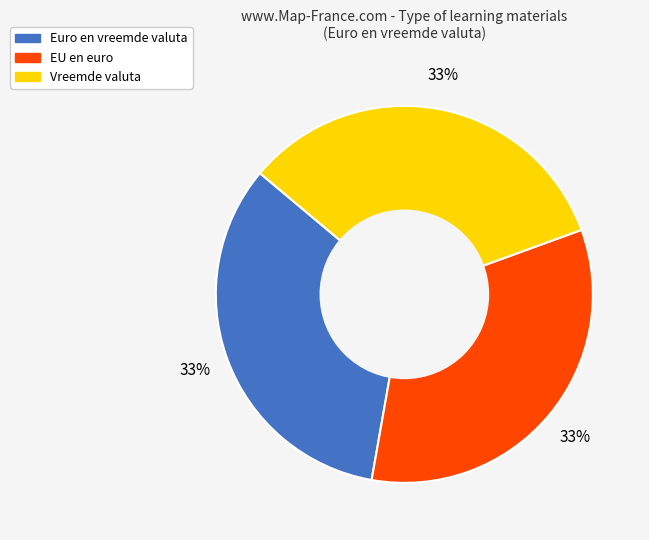

True or false: Vreemde valuta accounts for 24% of the total.

False